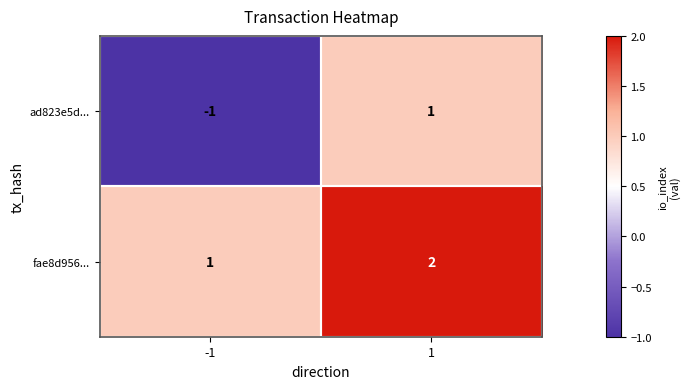

Which series has the widest spread of values?

ad823e5d...